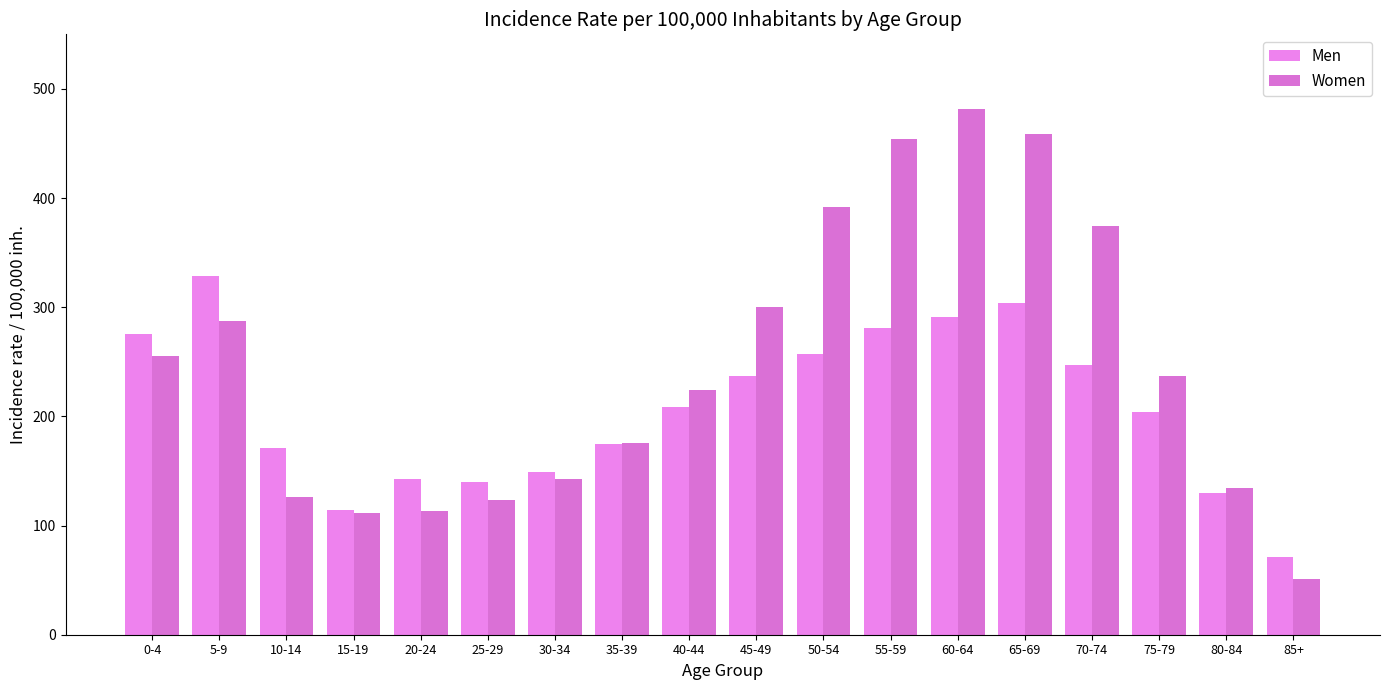

How many data points in Women are above 237?

9